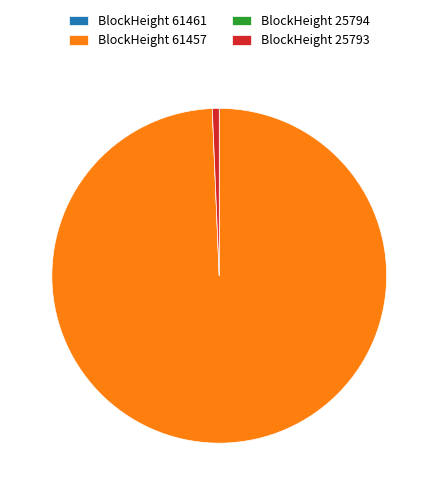

Is there any slice that represents more than half of the pie?

Yes